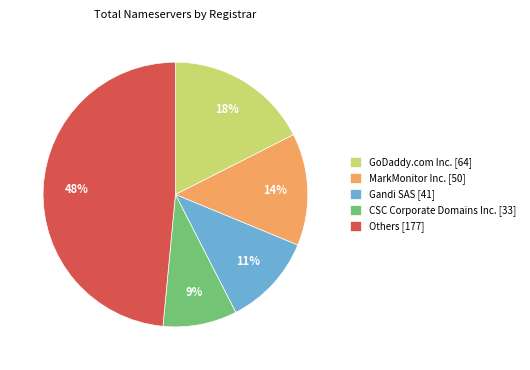

Is it true that CSC Corporate Domains Inc. [33] is 9% of the pie?

True